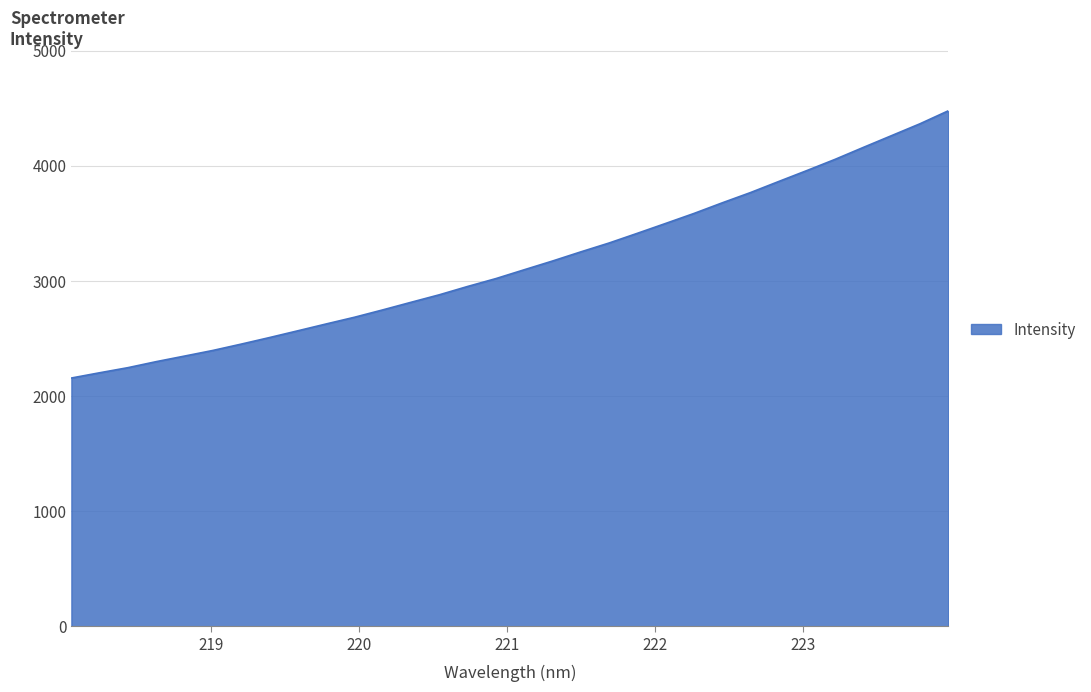

What is the difference between the maximum and second lowest values?

2275.2